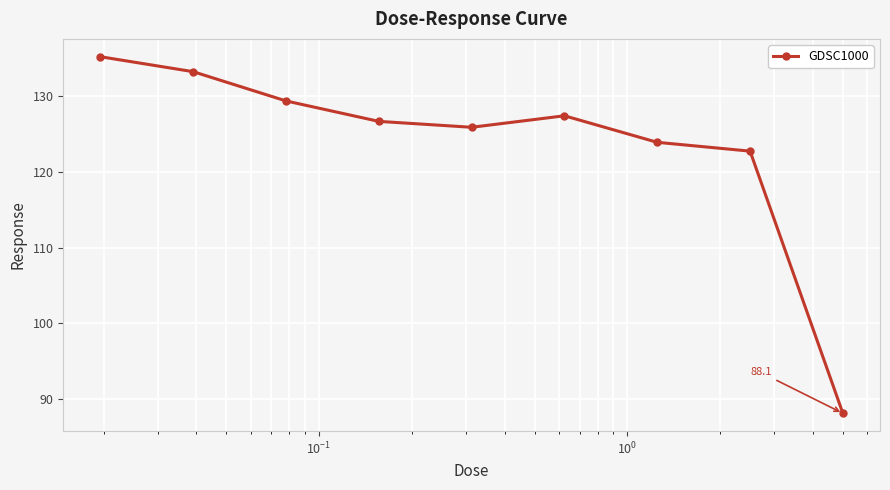

What is the greatest value displayed?

135.2